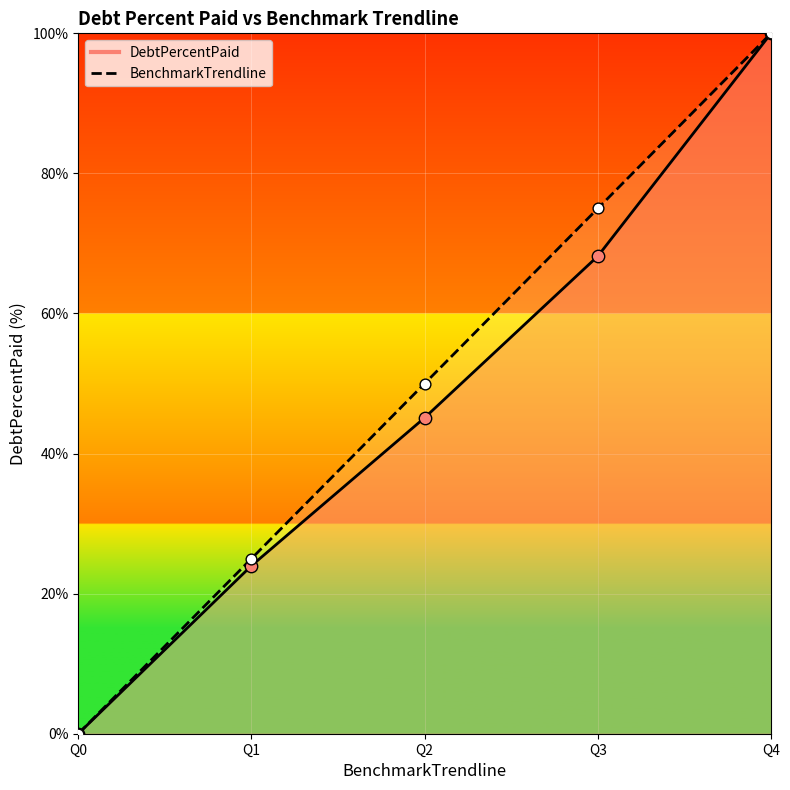

At which category is the sum across all series the highest?

Q4